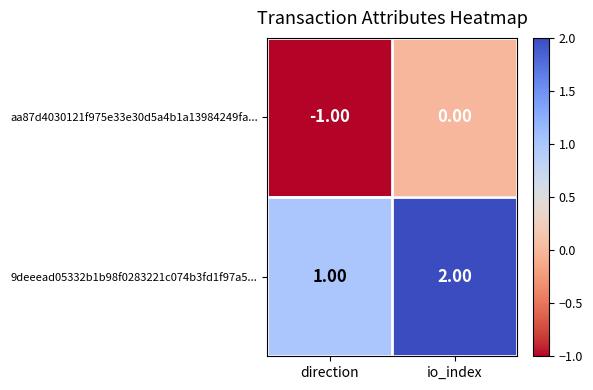

At which label is aa87d4030121f975e33e30d5a4b1a13984249fa... closest to 0?

io_index